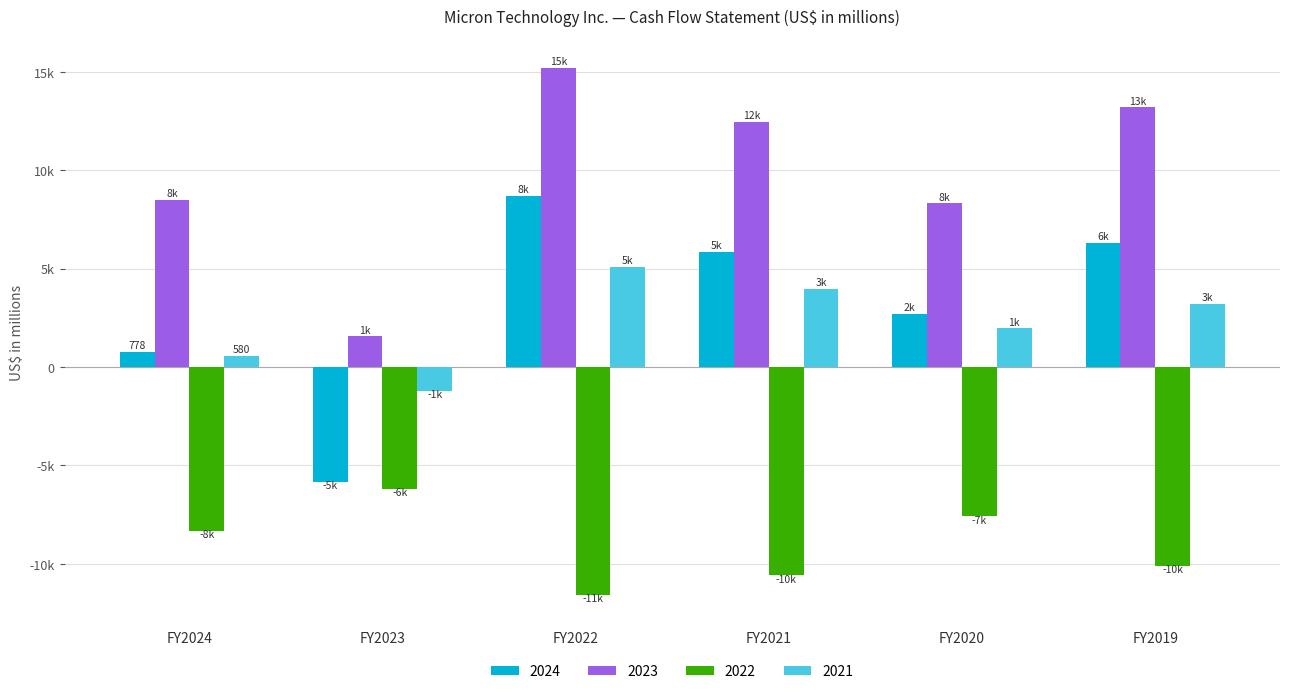

What are all the series names shown in the legend?

2024, 2023, 2022, 2021